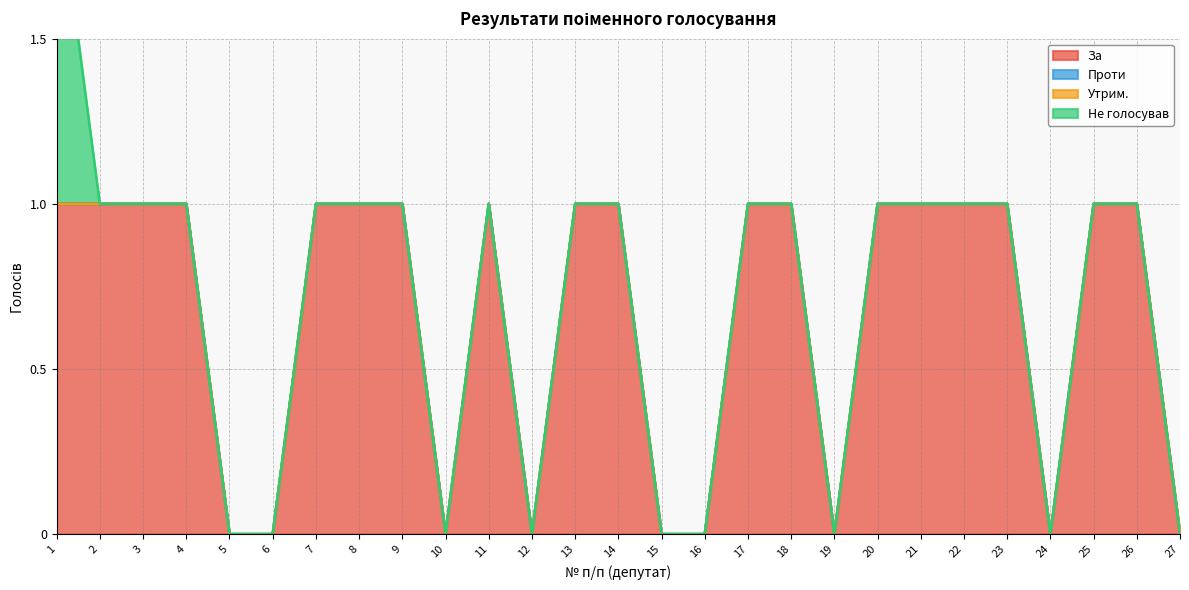

Which series has the widest spread of values?

За